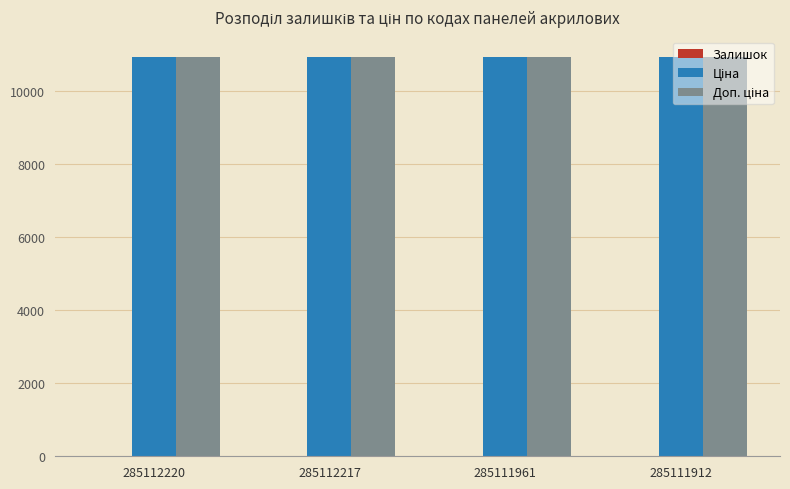

What is the greatest value displayed?

10952.0